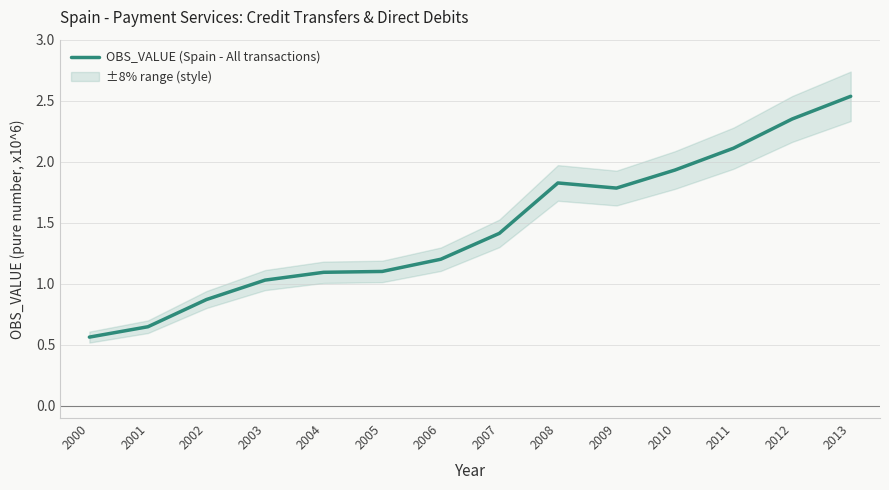

What is the sum of all values?

20.5